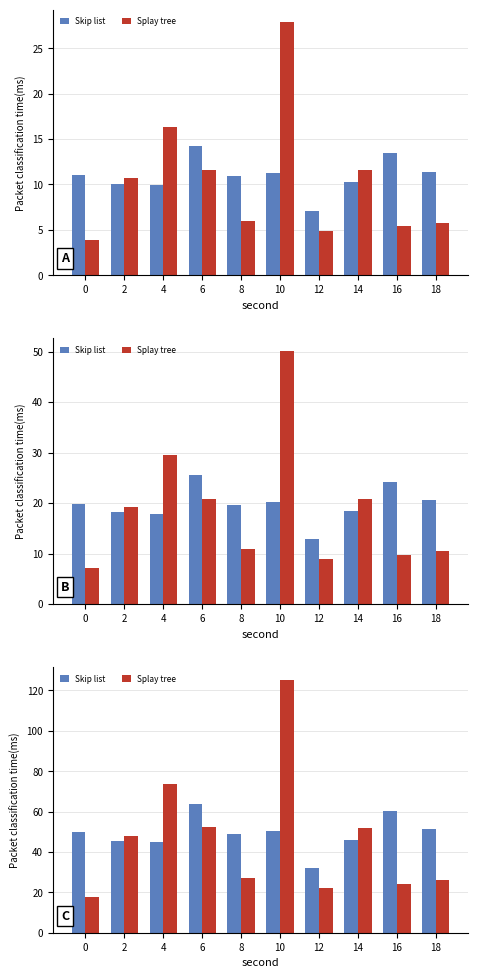

Which series has the widest spread of values?

Splay tree